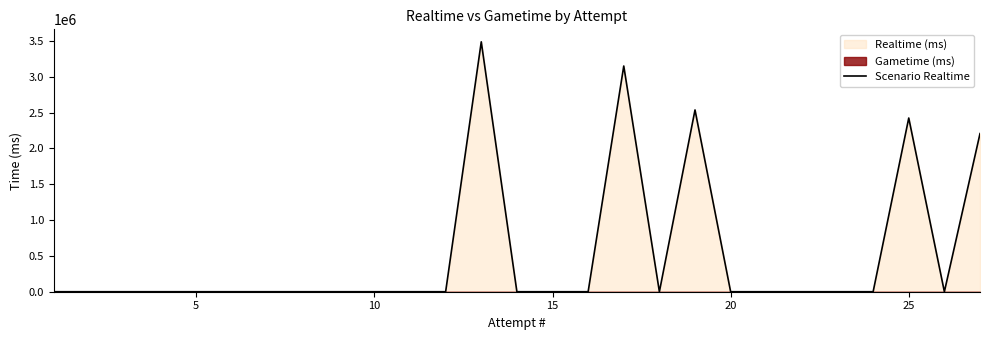

How many values are above zero?

5